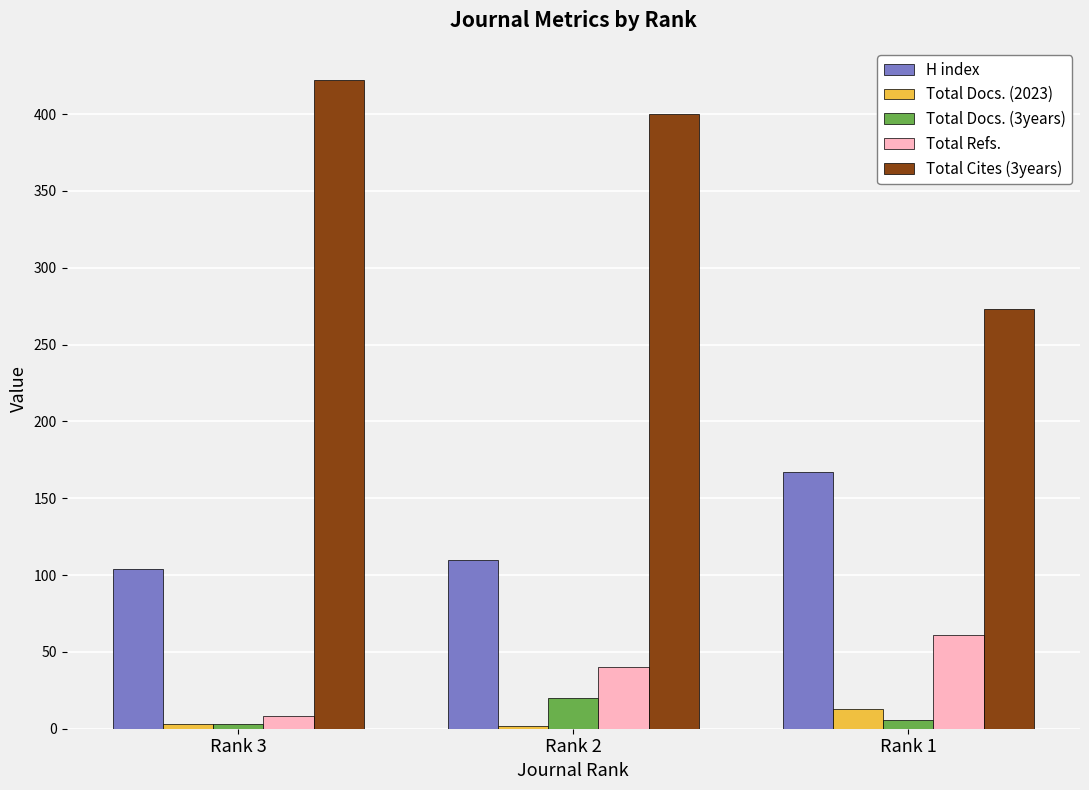

At which label is Total Refs. closest to 34?

Rank 2